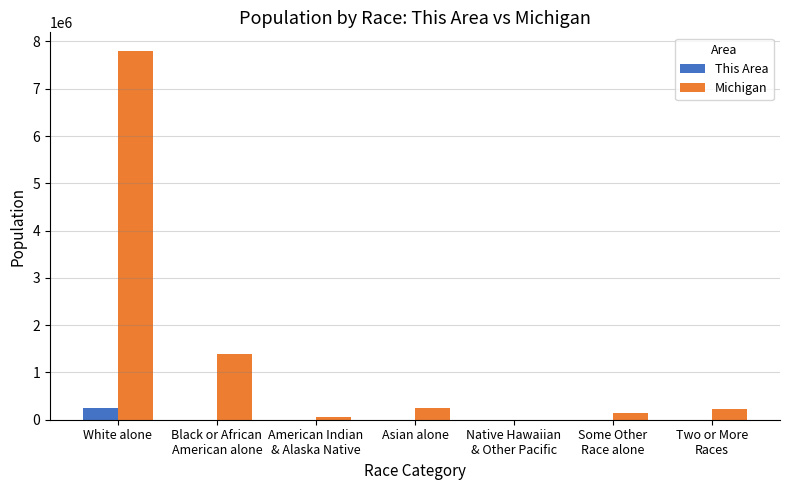

What is the maximum value for This Area?

244875